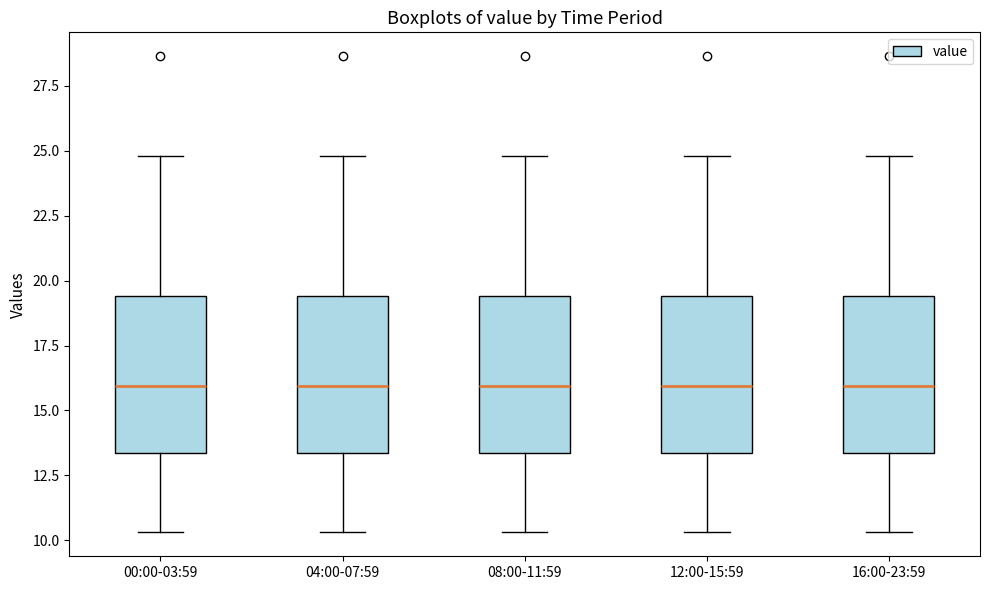

Reading left to right, read every box against the y-axis: the position of its median line, the range the box covers, and the ends of its whiskers. The values are not printed on the chart, so give them approximately, as read against the axis.

00:00-03:59: median 16.0, box 13.5 to 19.5, whiskers 10.5 to 25.0
04:00-07:59: median 16.0, box 13.5 to 19.5, whiskers 10.5 to 25.0
08:00-11:59: median 16.0, box 13.5 to 19.5, whiskers 10.5 to 25.0
12:00-15:59: median 16.0, box 13.5 to 19.5, whiskers 10.5 to 25.0
16:00-23:59: median 16.0, box 13.5 to 19.5, whiskers 10.5 to 25.0